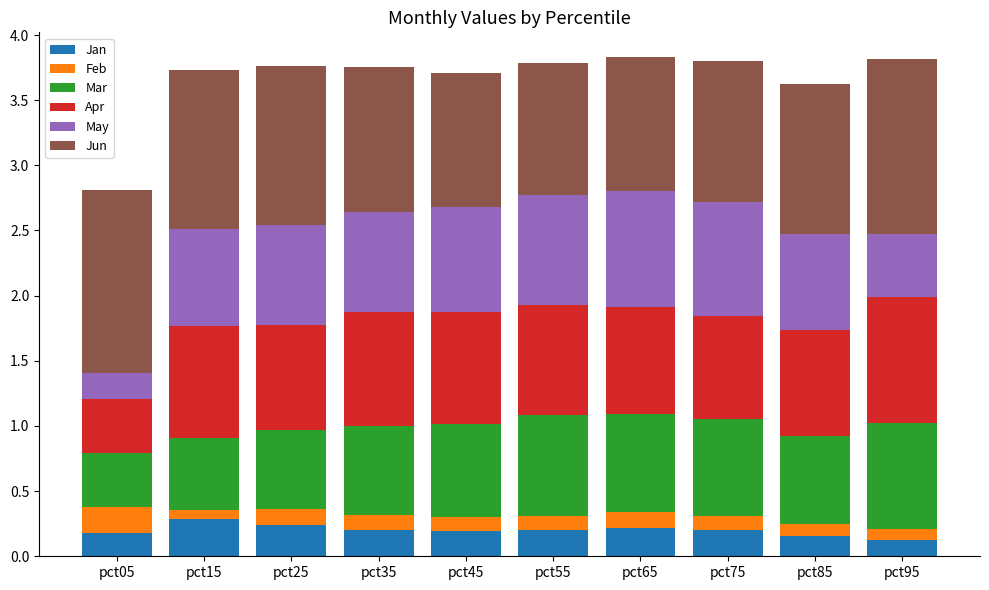

How many categories are shown in the chart?

10